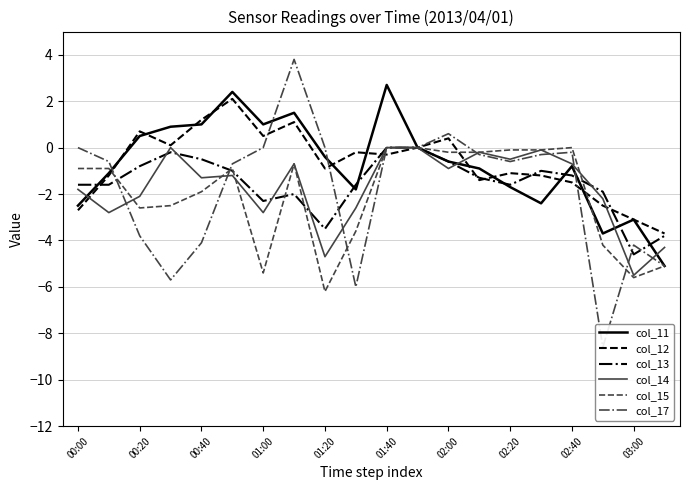

Where does the col_12 series first go above 0?

00:20